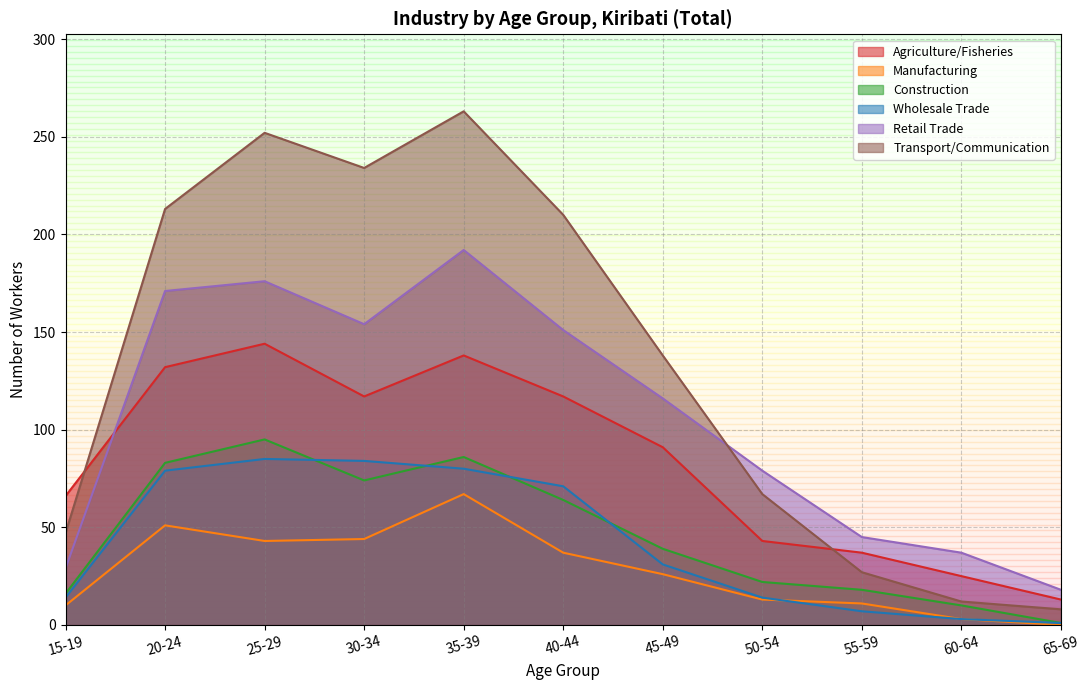

What is the label of the 11th point from the left?

65-69